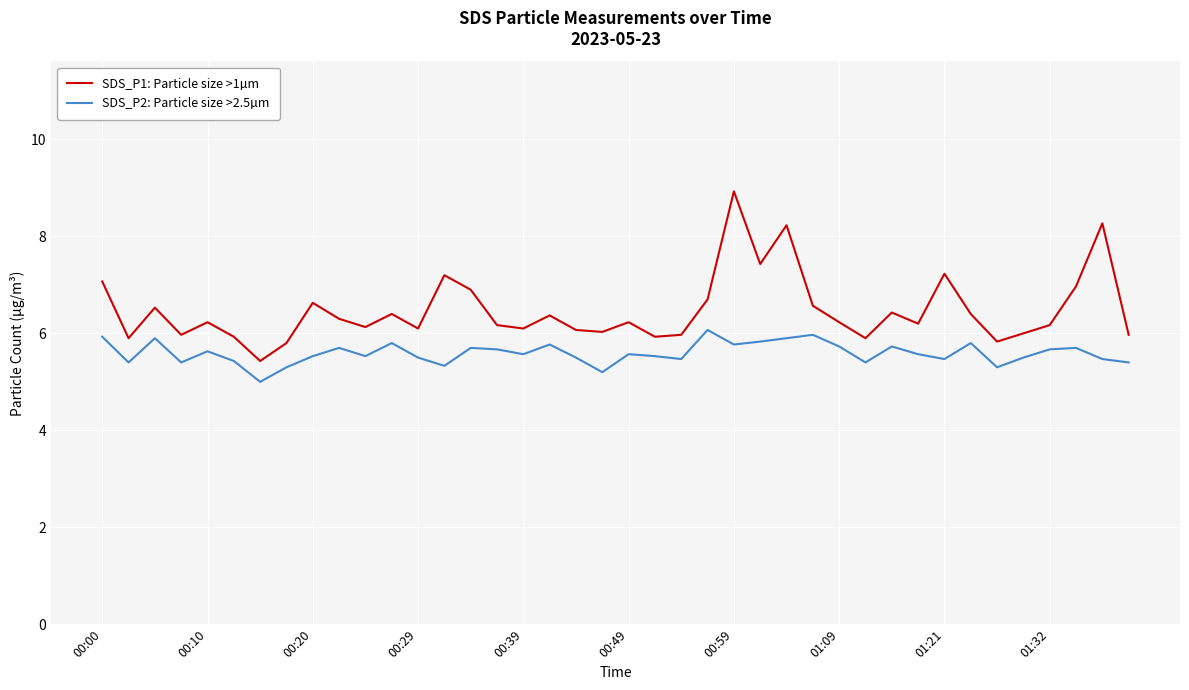

What is the minimum value shown in the chart?

5.0